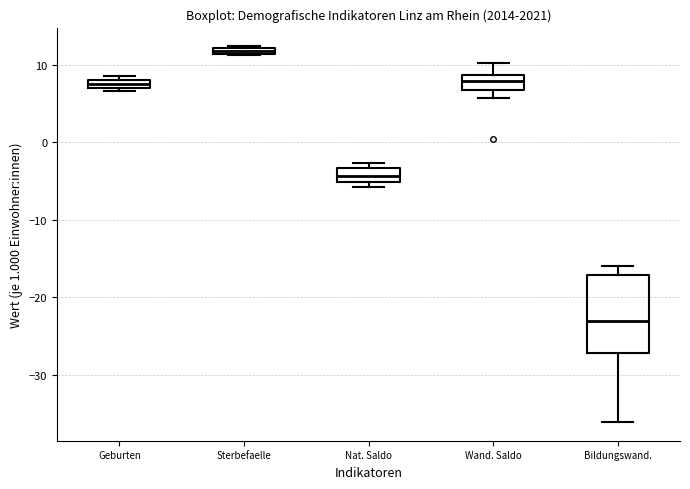

Where does the upper whisker of the box for Bildungswand. end on the y-axis? The values are not printed on the chart, so give them approximately, as read against the axis.

-16